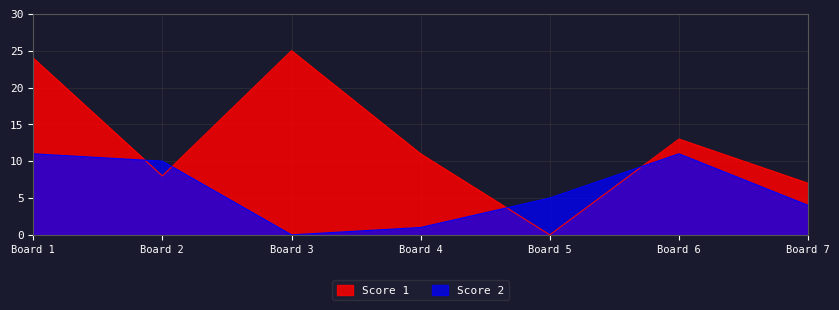

How many intersections are there between Score 1 and Score 2?

4